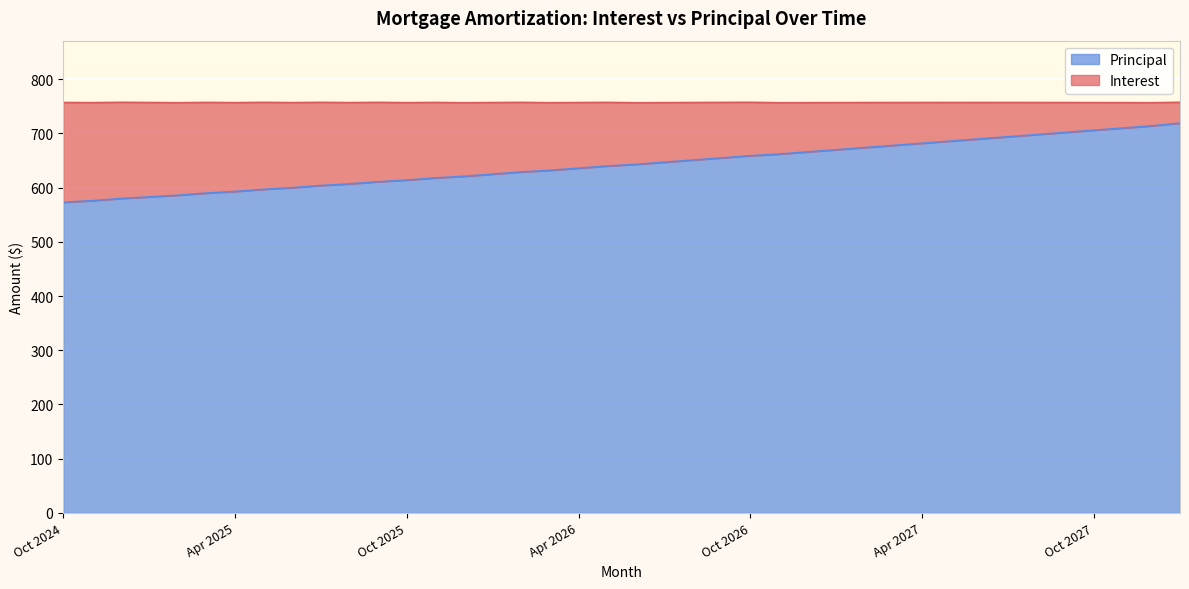

Rank the categories by value from lowest to highest.

Oct 2024, Nov 2024, Dec 2024, Jan 2025, Feb 2025, Mar 2025, Apr 2025, May 2025, Jun 2025, Jul 2025, Aug 2025, Sep 2025, Oct 2025, Nov 2025, Dec 2025, Jan 2026, Feb 2026, Mar 2026, Apr 2026, May 2026, Jun 2026, Jul 2026, Aug 2026, Sep 2026, Oct 2026, Nov 2026, Dec 2026, Jan 2027, Feb 2027, Mar 2027, Apr 2027, May 2027, Jun 2027, Jul 2027, Aug 2027, Sep 2027, Oct 2027, Nov 2027, Dec 2027, Jan 2028